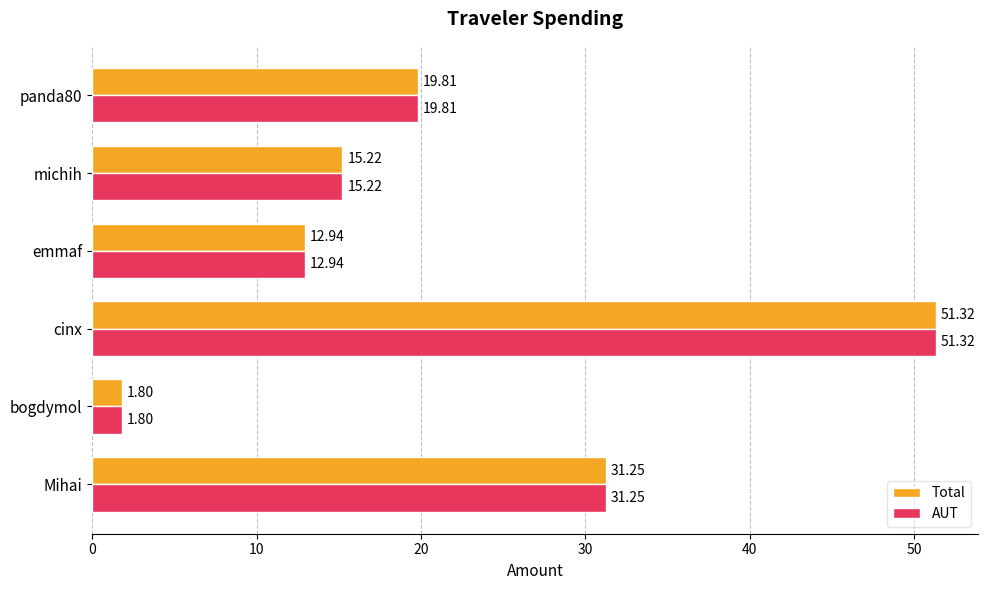

Rank the categories by Total value from lowest to highest.

bogdymol, emmaf, michih, panda80, Mihai, cinx